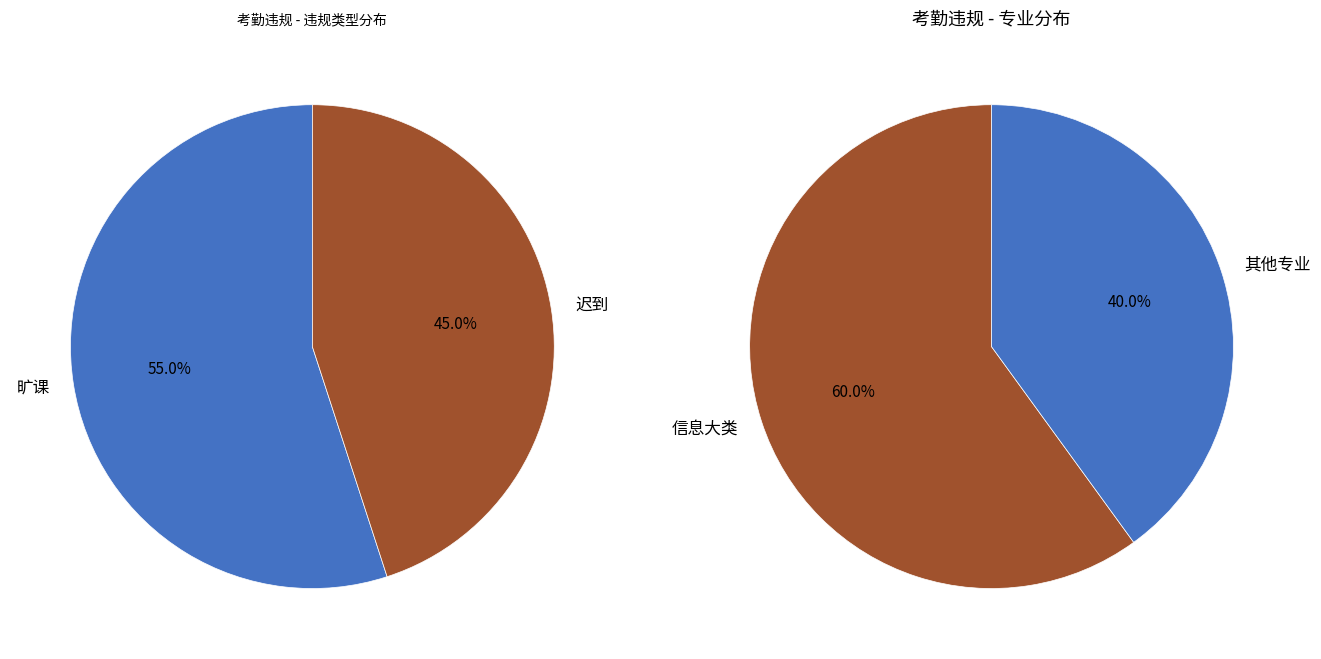

Is it true that 旷课 is 55% of the pie?

True